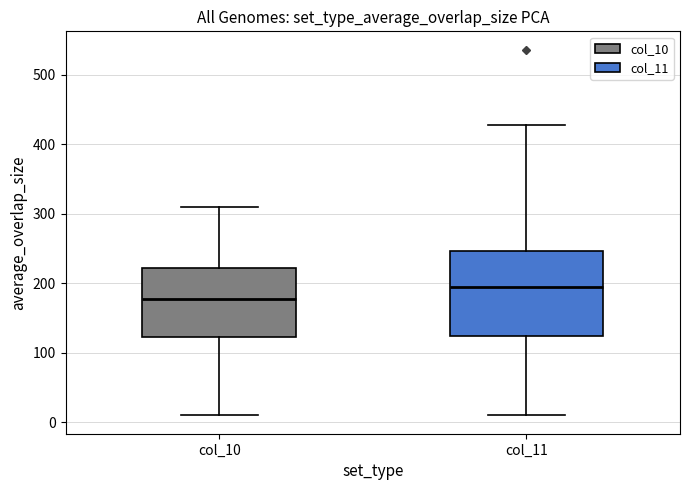

Reading left to right, read every box against the y-axis: the position of its median line, the range the box covers, and the ends of its whiskers. The values are not printed on the chart, so give them approximately, as read against the axis.

col_10: median 180, box 120 to 220, whiskers 10 to 310
col_11: median 190, box 120 to 250, whiskers 10 to 430